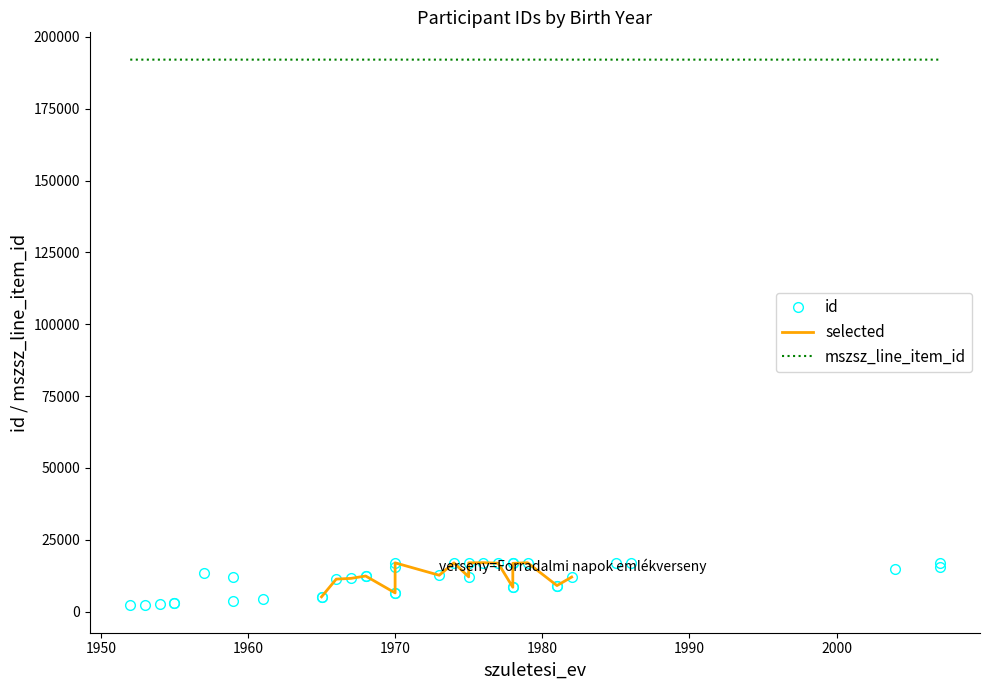

What is the smallest value displayed?

2133